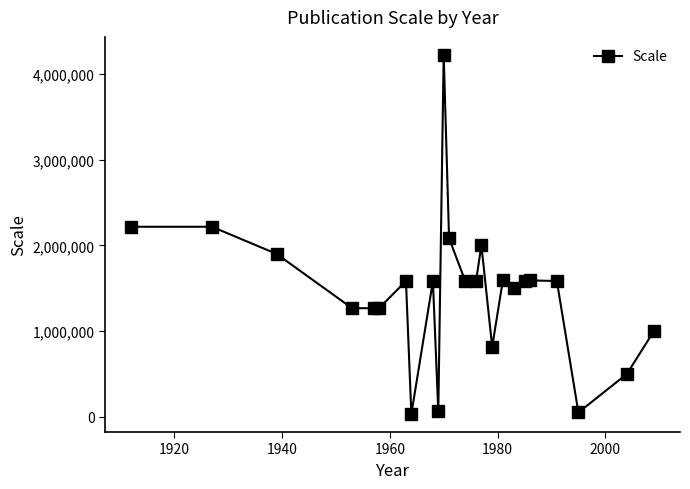

What is the value of the 9th point from the left?

1584000.0